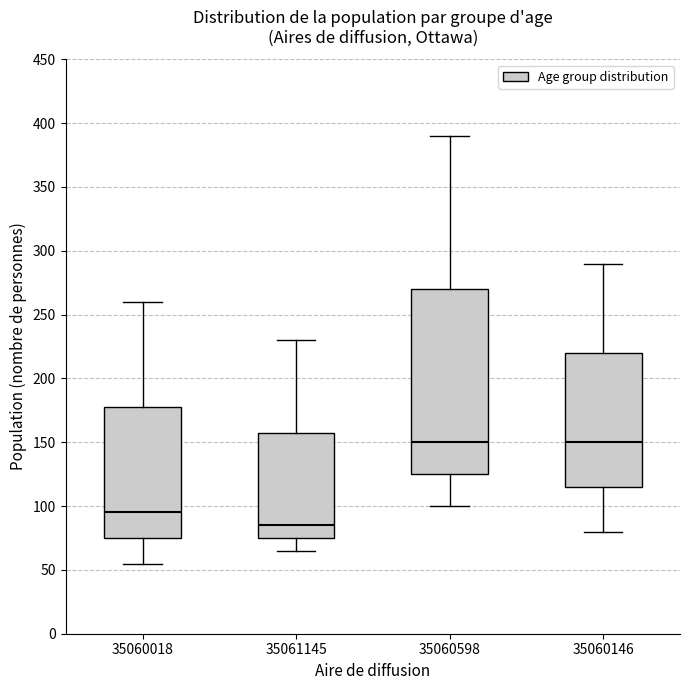

Reading left to right, transcribe this box plot: for each box, give where its median line is, the range the box spans, and where its two whiskers end, as read against the y-axis. The values are not printed on the chart, so give them approximately, as read against the axis.

35060018: median 95, box 75 to 180, whiskers 55 to 260
35061145: median 85, box 75 to 160, whiskers 65 to 230
35060598: median 150, box 125 to 270, whiskers 100 to 390
35060146: median 150, box 115 to 220, whiskers 80 to 290